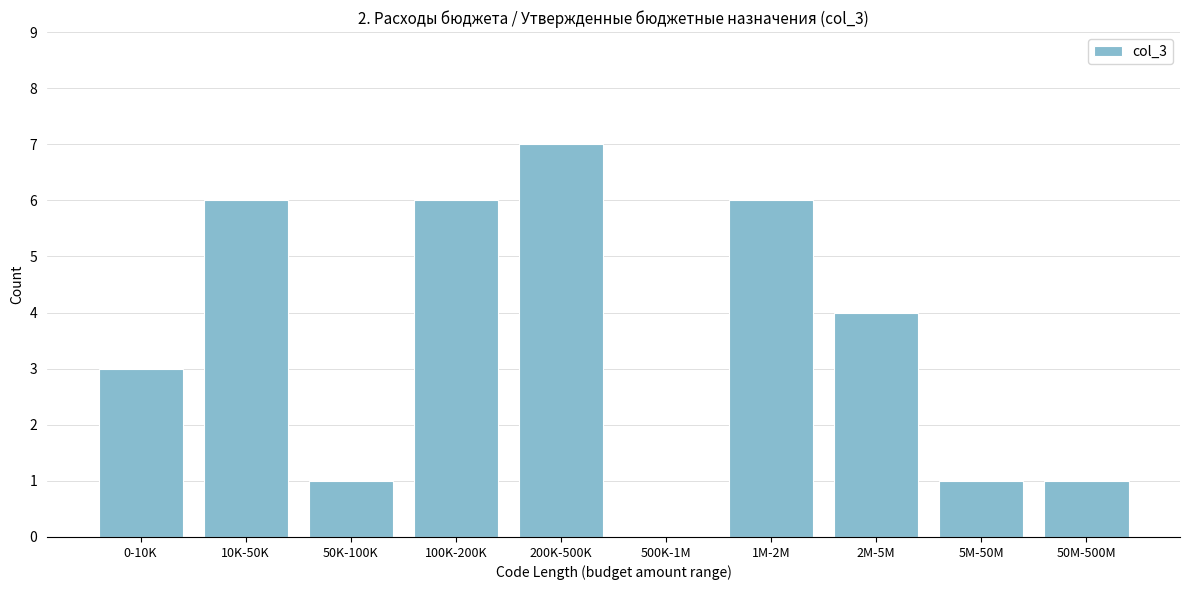

Reading right to left, transcribe all the data shown in this chart.

50M-500M=1	5M-50M=1	2M-5M=4	1M-2M=6	500K-1M=0	200K-500K=7	100K-200K=6	50K-100K=1	10K-50K=6	0-10K=3